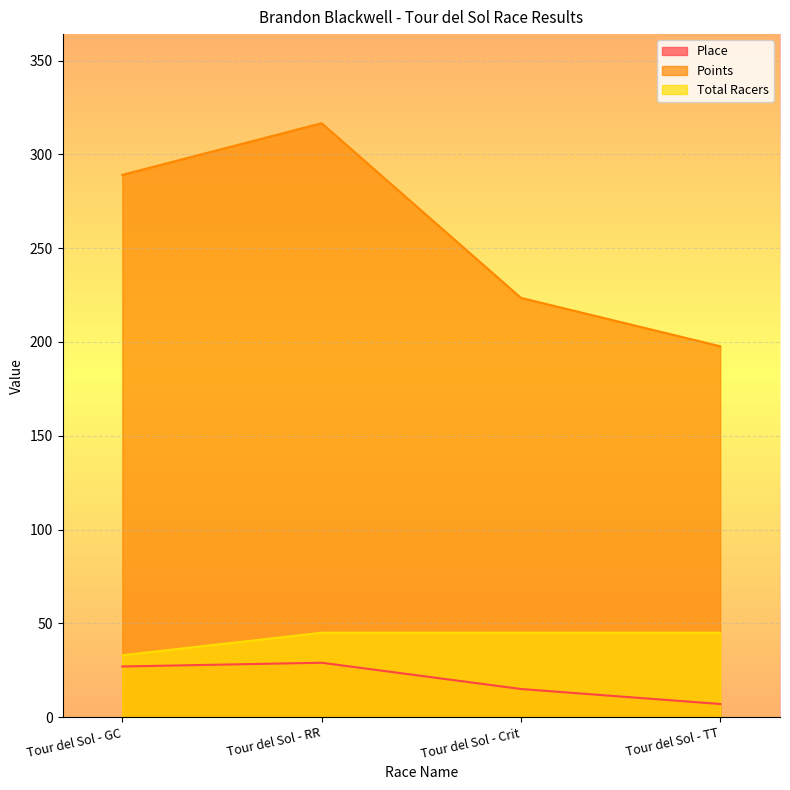

Is it true that Place equals 27.0 at Tour del Sol - GC?

True